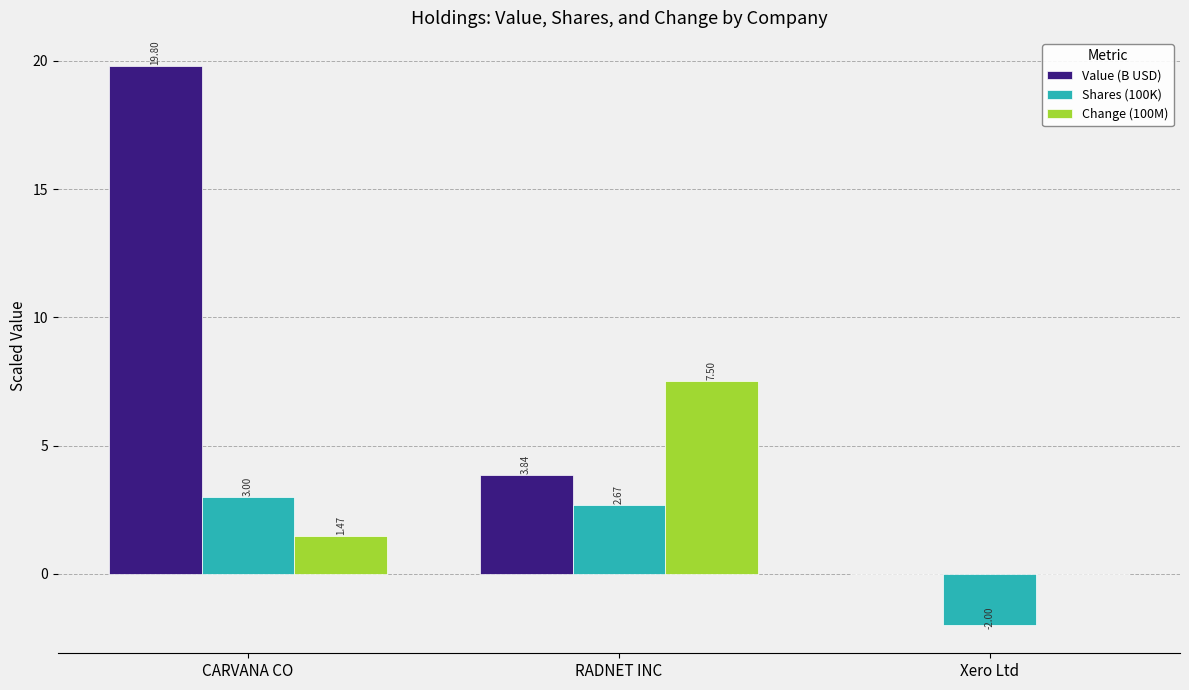

Between RADNET INC and Xero Ltd, which series saw the biggest shift?

Change (100M)